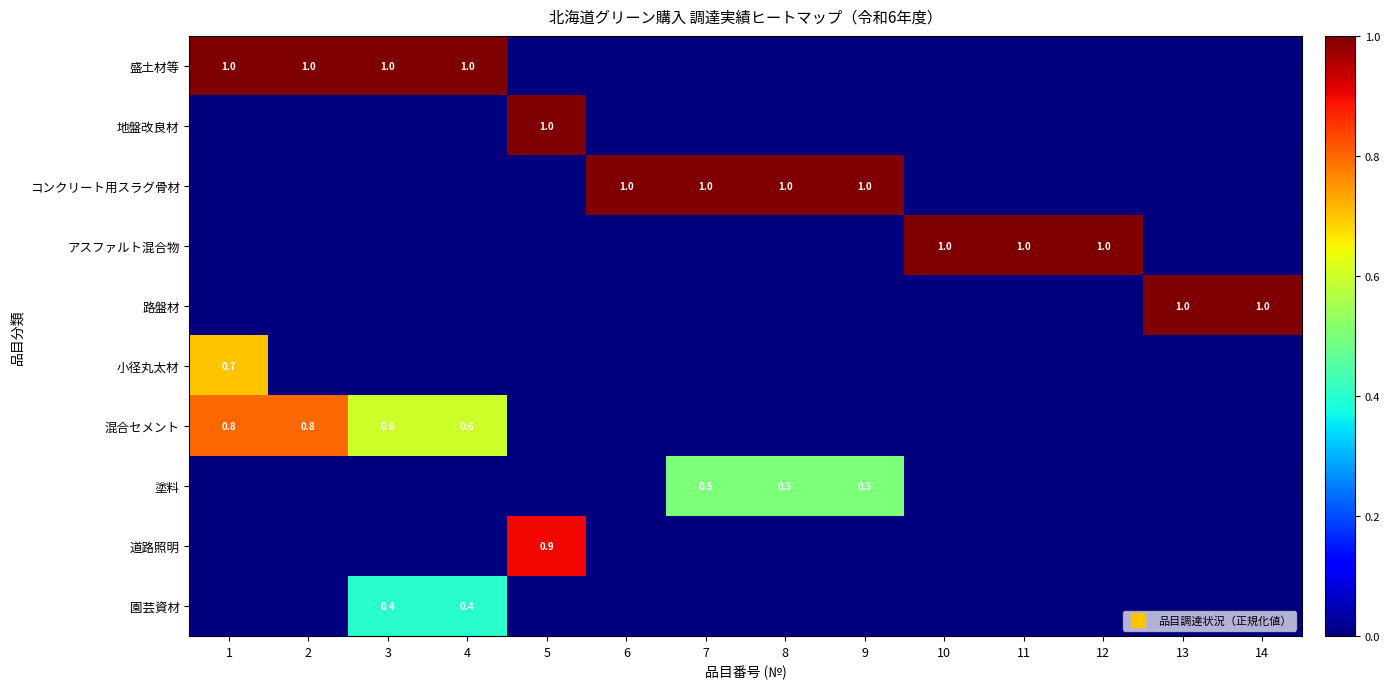

How many distinct data groups are displayed?

10